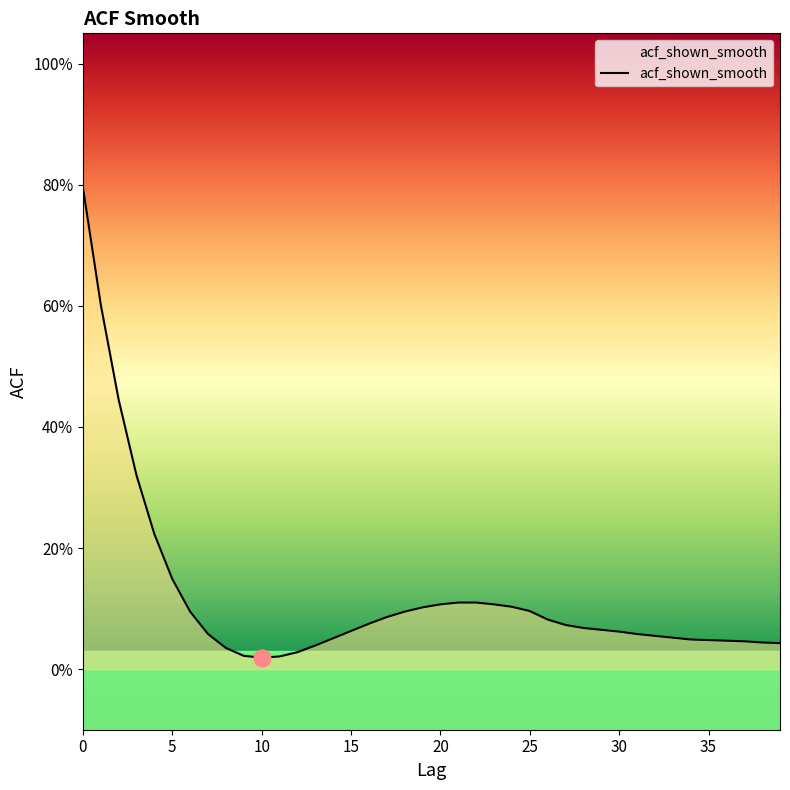

What is the difference between the second highest and second lowest values?

0.6